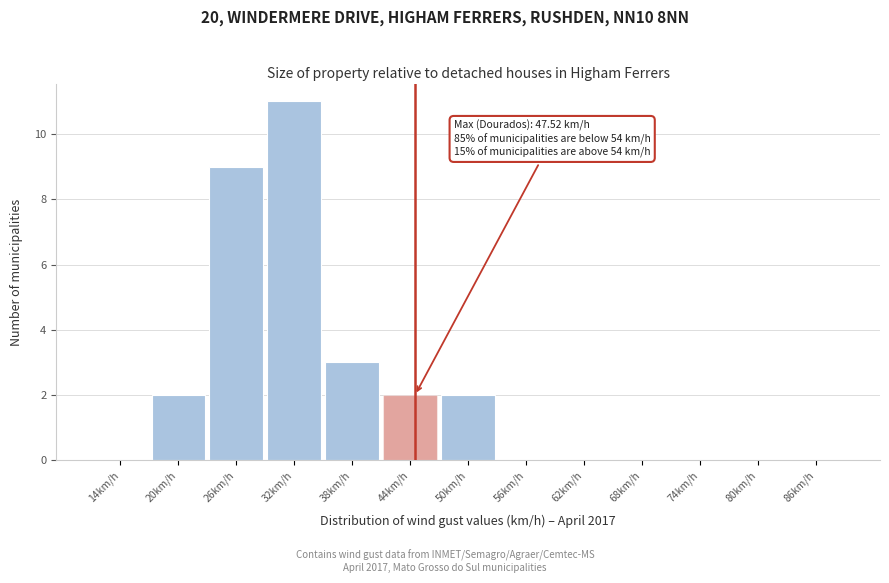

Reading left to right, transcribe all the data shown in this chart.

14km/h=0	20km/h=2	26km/h=9	32km/h=11	38km/h=3	44km/h=2	50km/h=2	56km/h=0	62km/h=0	68km/h=0	74km/h=0	80km/h=0	86km/h=0